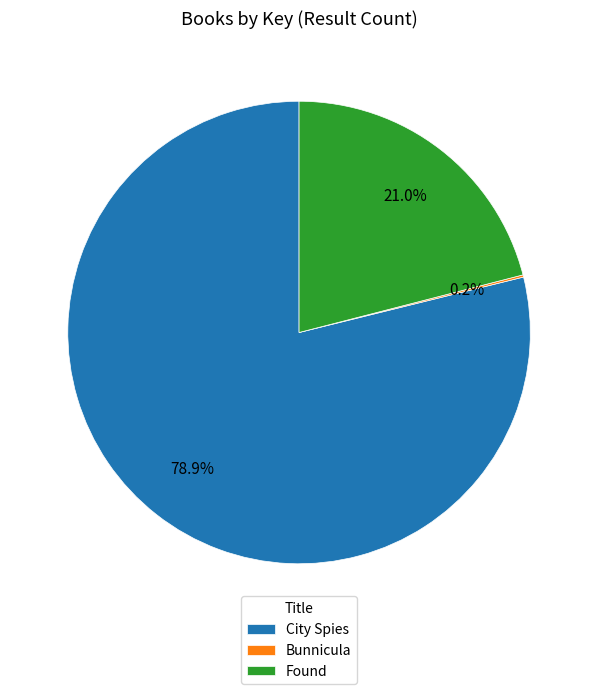

Between City Spies and Found, which is larger?

City Spies